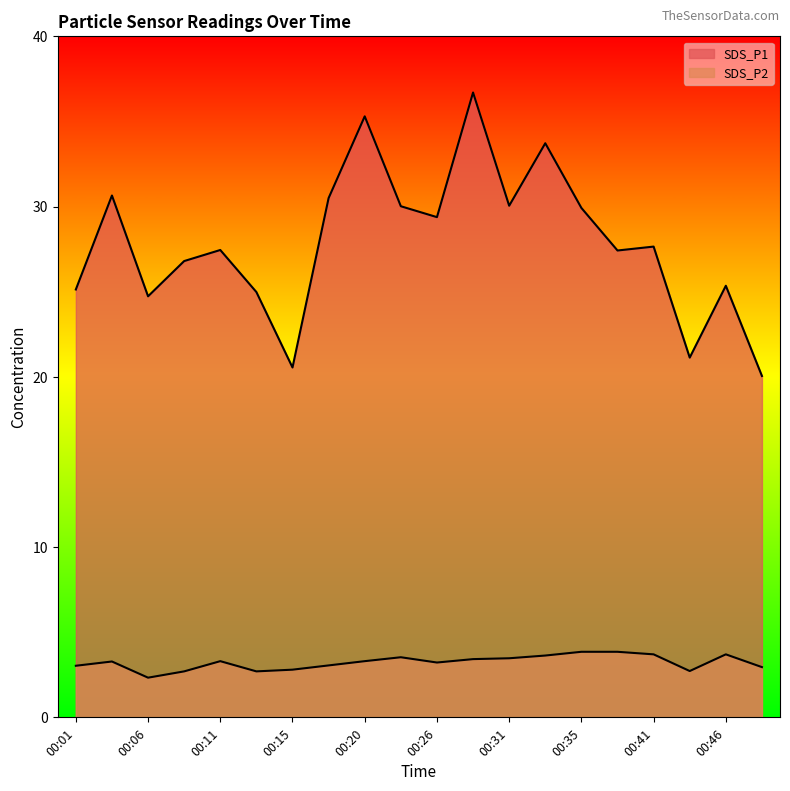

At which label does SDS_P1 first exceed 27?

00:03